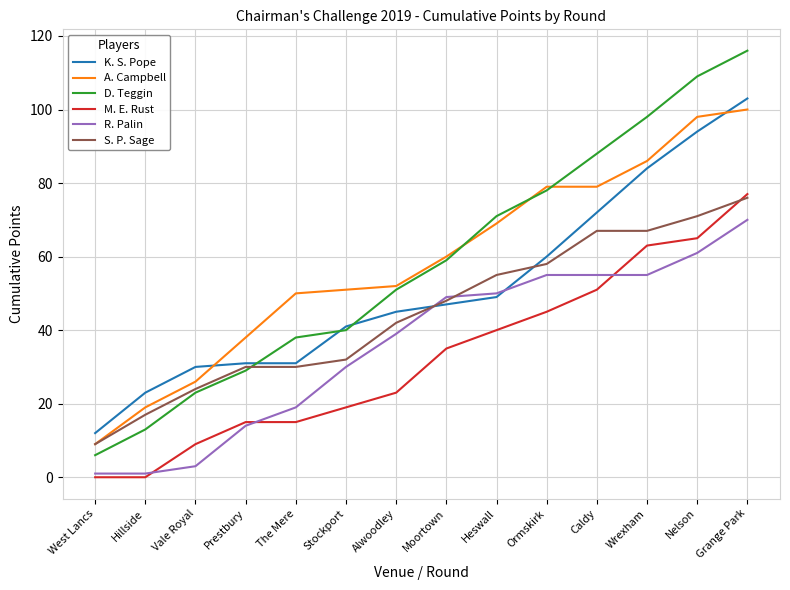

Reading left to right, what are all the values shown in this chart?

K. S. Pope: West Lancs=12	Hillside=23	Vale Royal=30	Prestbury=31	The Mere=31	Stockport=41	Alwoodley=45	Moortown=47	Heswall=49	Ormskirk=60	Caldy=72	Wrexham=84	Nelson=94	Grange Park=103
A. Campbell: West Lancs=9	Hillside=19	Vale Royal=26	Prestbury=38	The Mere=50	Stockport=51	Alwoodley=52	Moortown=60	Heswall=69	Ormskirk=79	Caldy=79	Wrexham=86	Nelson=98	Grange Park=100
D. Teggin: West Lancs=6	Hillside=13	Vale Royal=23	Prestbury=29	The Mere=38	Stockport=40	Alwoodley=51	Moortown=59	Heswall=71	Ormskirk=78	Caldy=88	Wrexham=98	Nelson=109	Grange Park=116
M. E. Rust: West Lancs=0	Hillside=0	Vale Royal=9	Prestbury=15	The Mere=15	Stockport=19	Alwoodley=23	Moortown=35	Heswall=40	Ormskirk=45	Caldy=51	Wrexham=63	Nelson=65	Grange Park=77
R. Palin: West Lancs=1	Hillside=1	Vale Royal=3	Prestbury=14	The Mere=19	Stockport=30	Alwoodley=39	Moortown=49	Heswall=50	Ormskirk=55	Caldy=55	Wrexham=55	Nelson=61	Grange Park=70
S. P. Sage: West Lancs=9	Hillside=17	Vale Royal=24	Prestbury=30	The Mere=30	Stockport=32	Alwoodley=42	Moortown=48	Heswall=55	Ormskirk=58	Caldy=67	Wrexham=67	Nelson=71	Grange Park=76